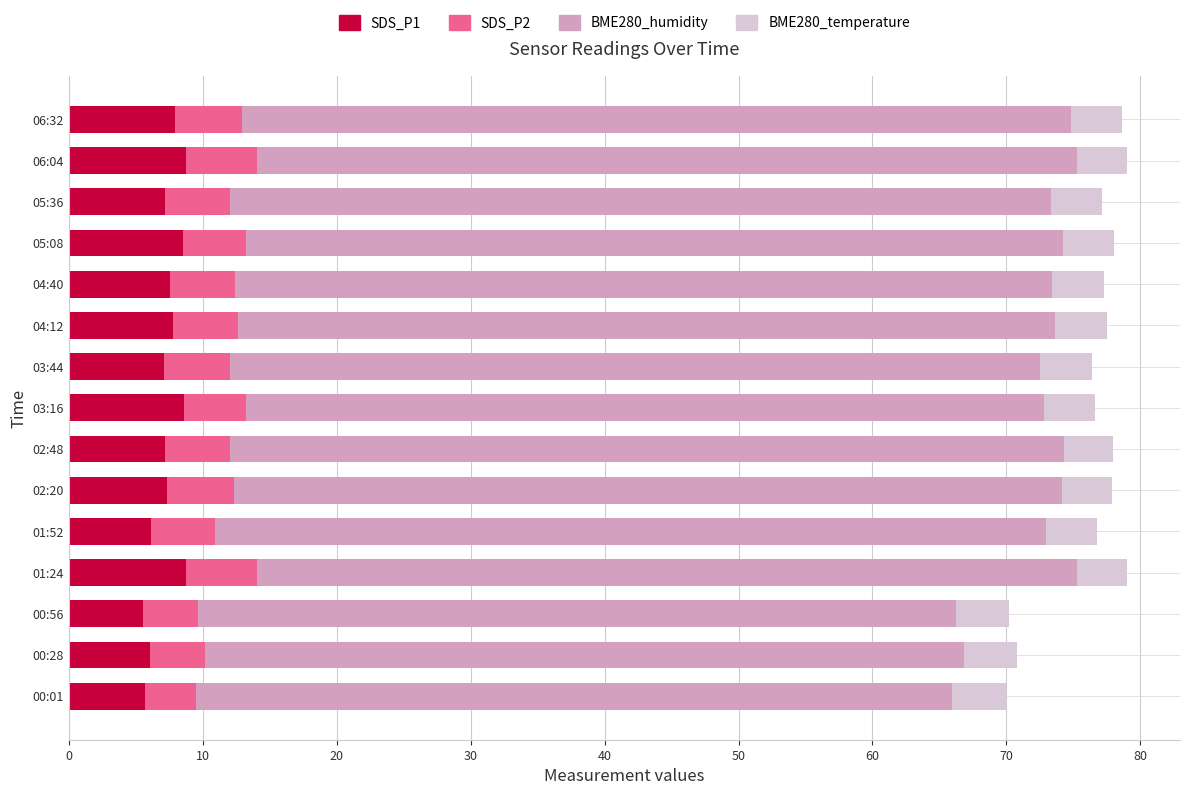

Is it true that SDS_P1 equals 7.3 at 02:20?

True